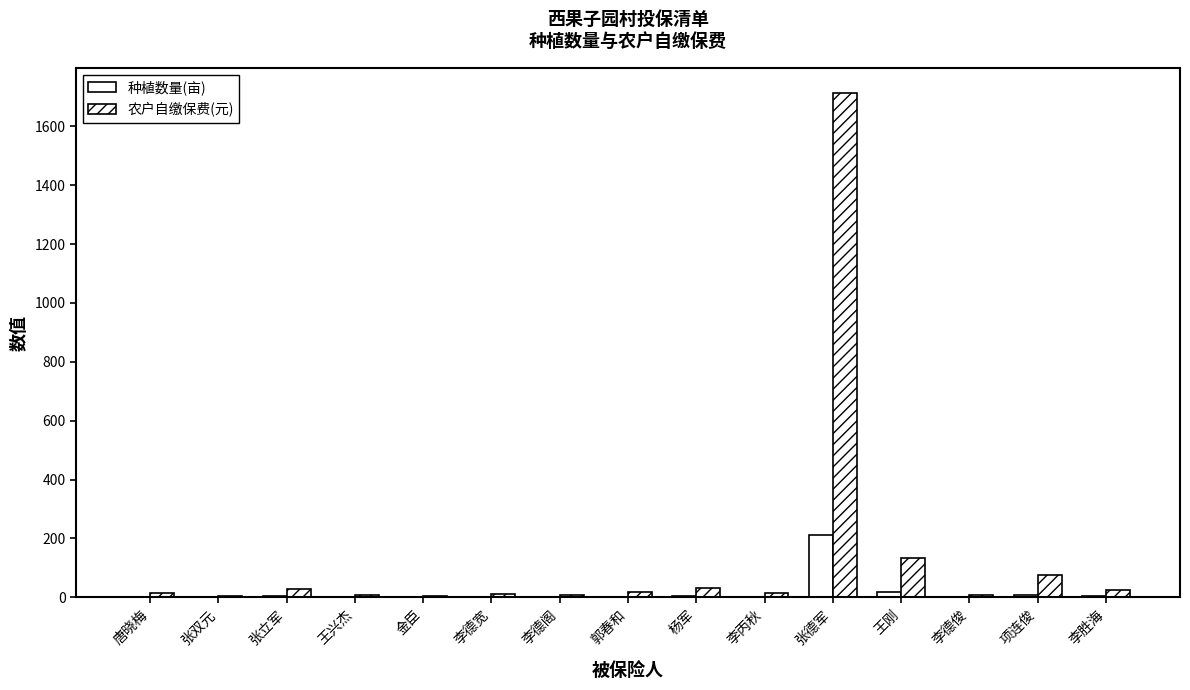

What is the greatest value displayed?

1712.6